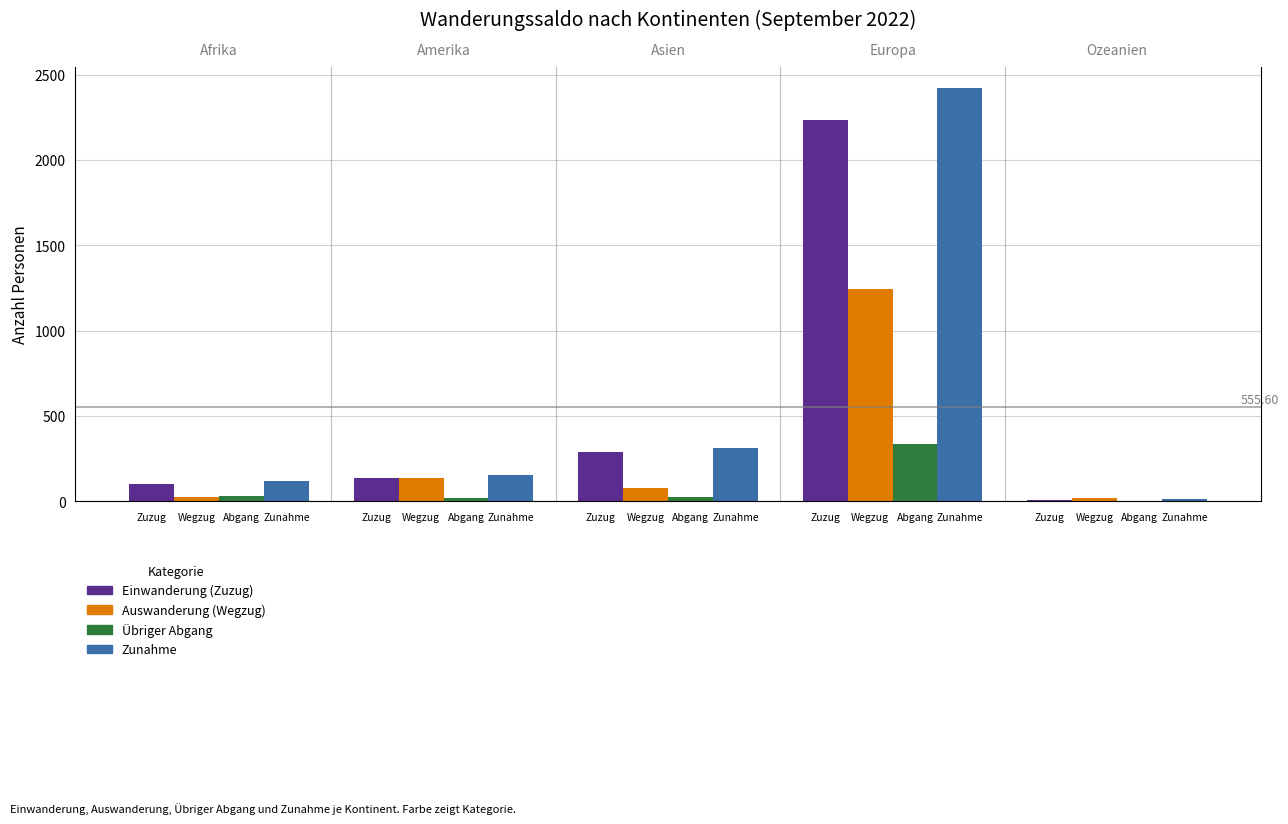

The Einwanderung (Zuzug) series shows 146 at Afrika. True or false?

False